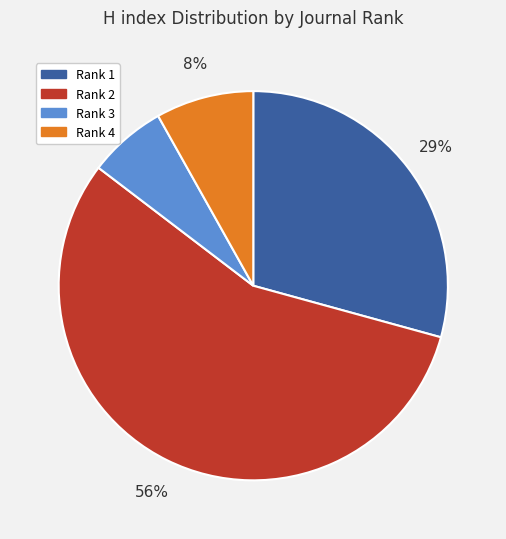

Does any single category account for the majority?

Yes